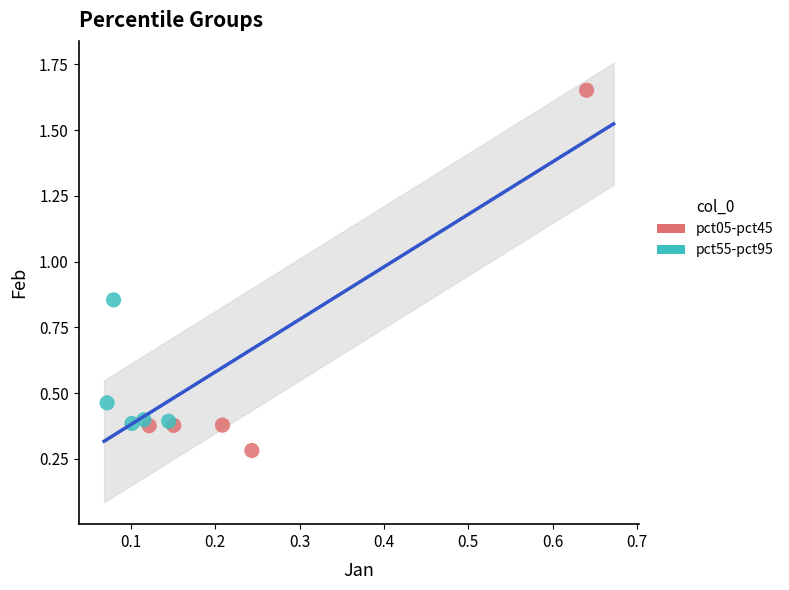

What are all the series names shown in the legend?

pct05-pct45, pct55-pct95